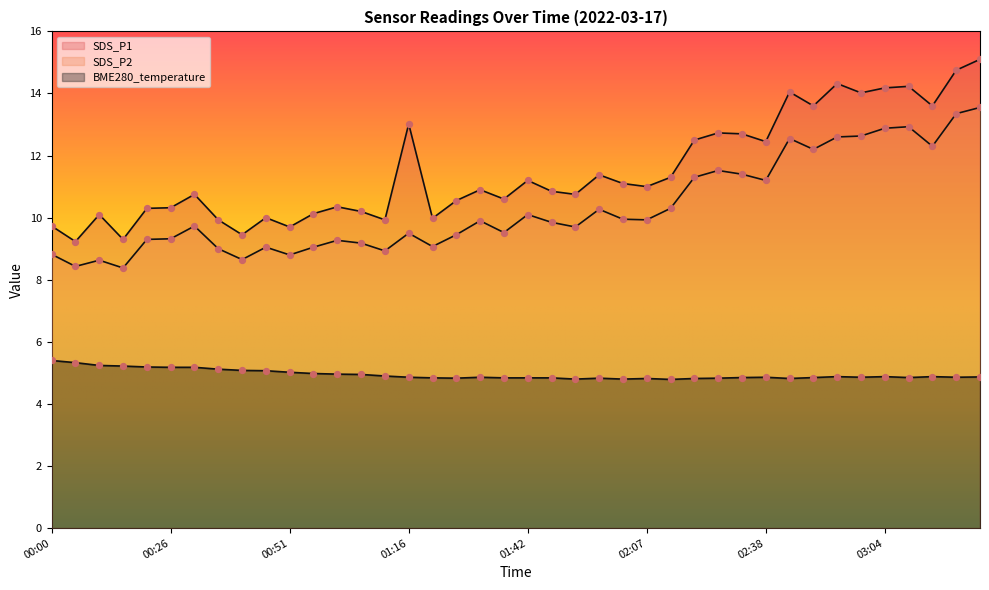

Which series has the largest total across all categories?

SDS_P1